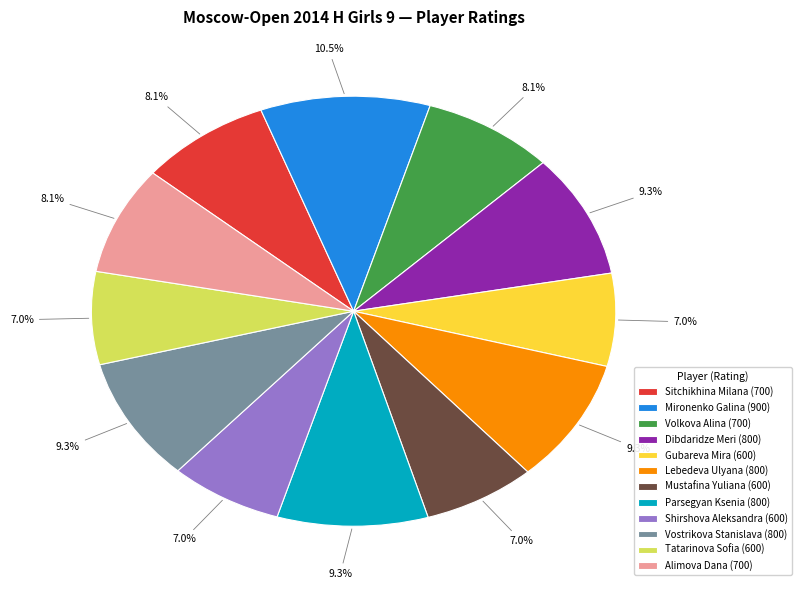

Combined, what portion of the pie is Shirshova Aleksandra and Parsegyan Ksenia?

16.3%